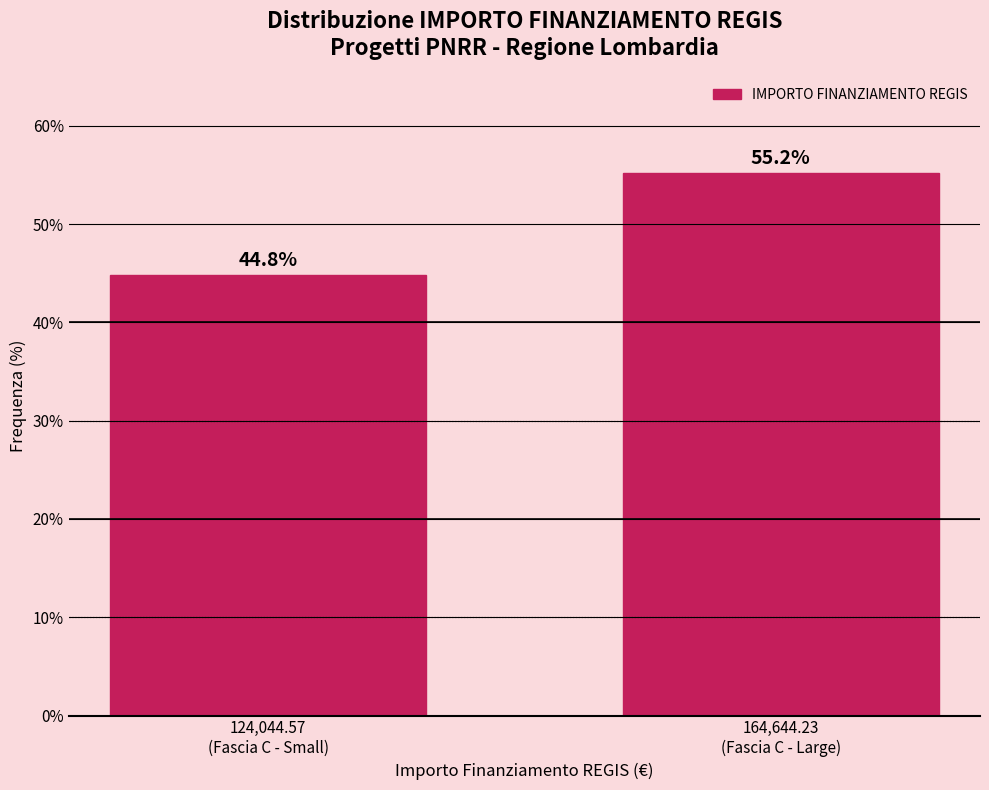

Reading left to right, transcribe all the data shown in this chart.

44.8	55.2